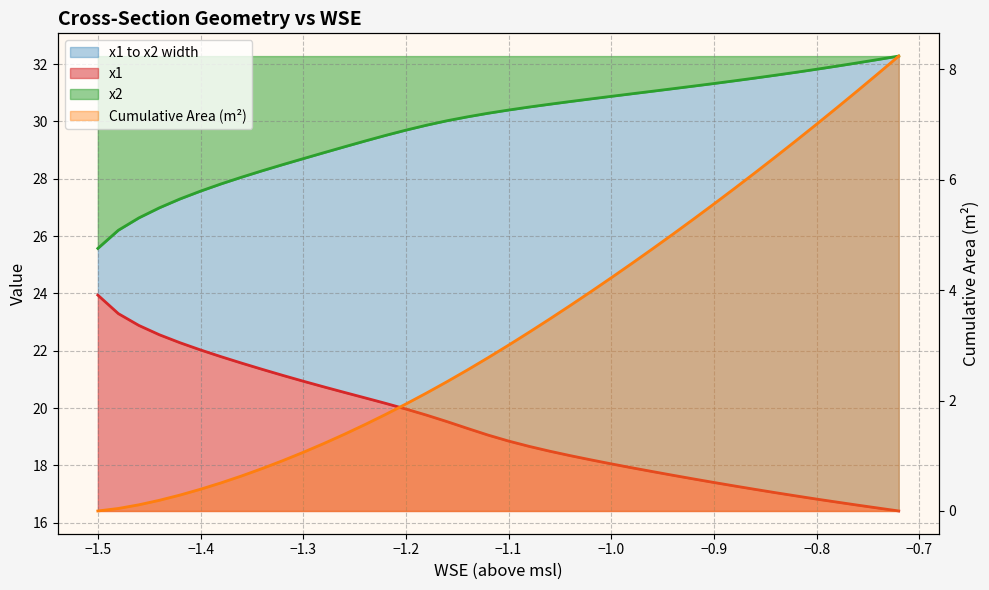

True or false: x1 and Cumulative Area cross at least once.

False